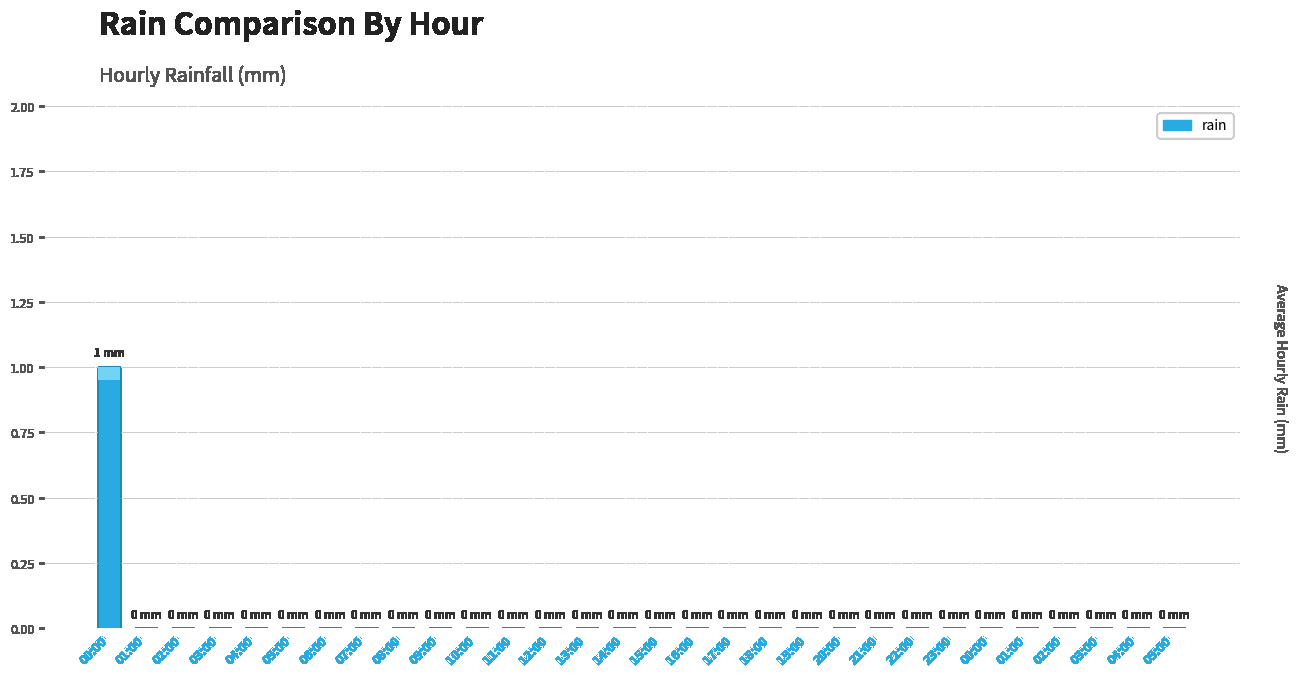

Rank the categories by value from highest to lowest.

00:00, 01:00, 02:00, 03:00, 04:00, 05:00, 06:00, 07:00, 08:00, 09:00, 10:00, 11:00, 12:00, 13:00, 14:00, 15:00, 16:00, 17:00, 18:00, 19:00, 20:00, 21:00, 22:00, 23:00, 00:00, 01:00, 02:00, 03:00, 04:00, 05:00